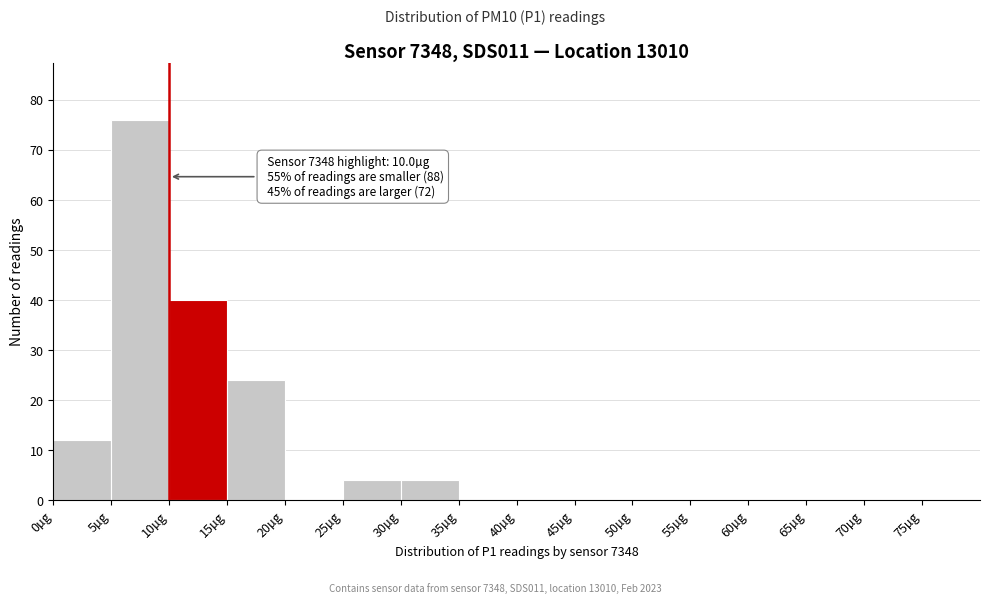

Over which range of the x-axis is the bar tallest?

5 to 10